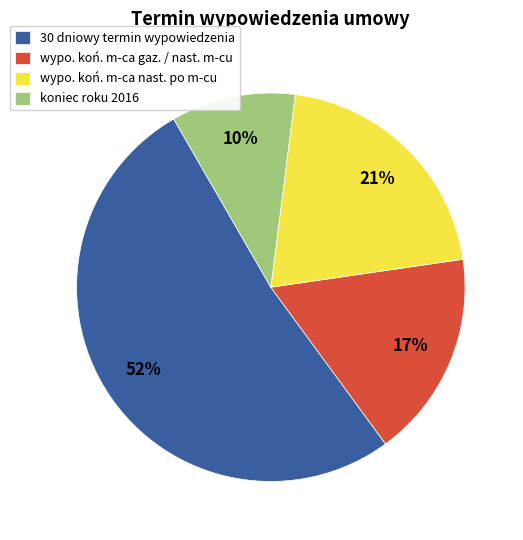

To the nearest percent, what is the combined percentage of 30 dniowy termin wypowiedzenia and koniec roku 2016?

62%